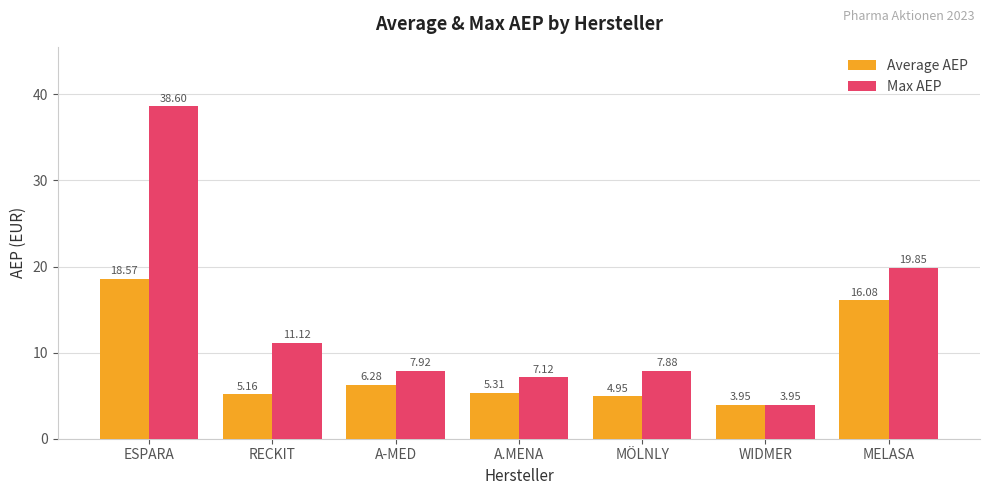

At which category is the sum across all series the highest?

ESPARA